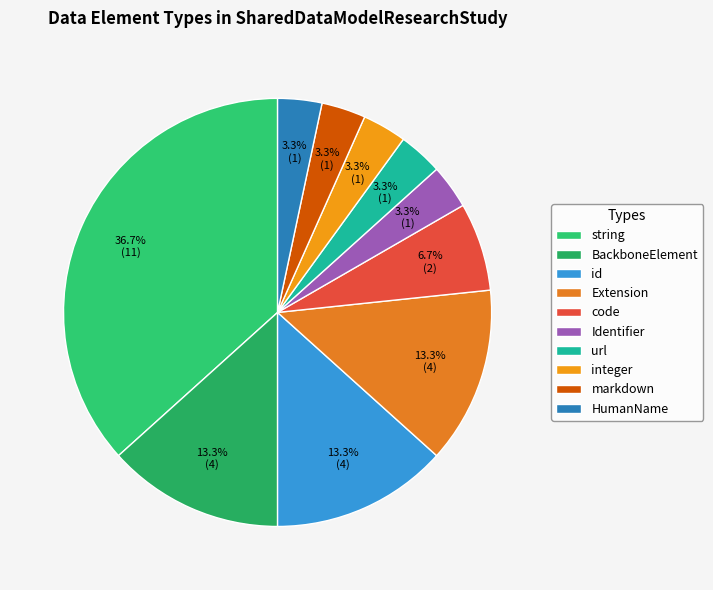

To the nearest percent, what is the combined percentage of code and markdown?

10%